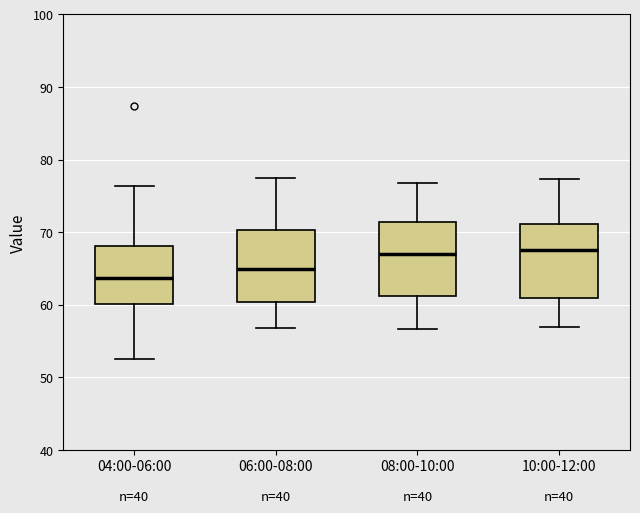

Where does the upper whisker of the box for 10:00-12:00 end on the y-axis? The values are not printed on the chart, so give them approximately, as read against the axis.

77